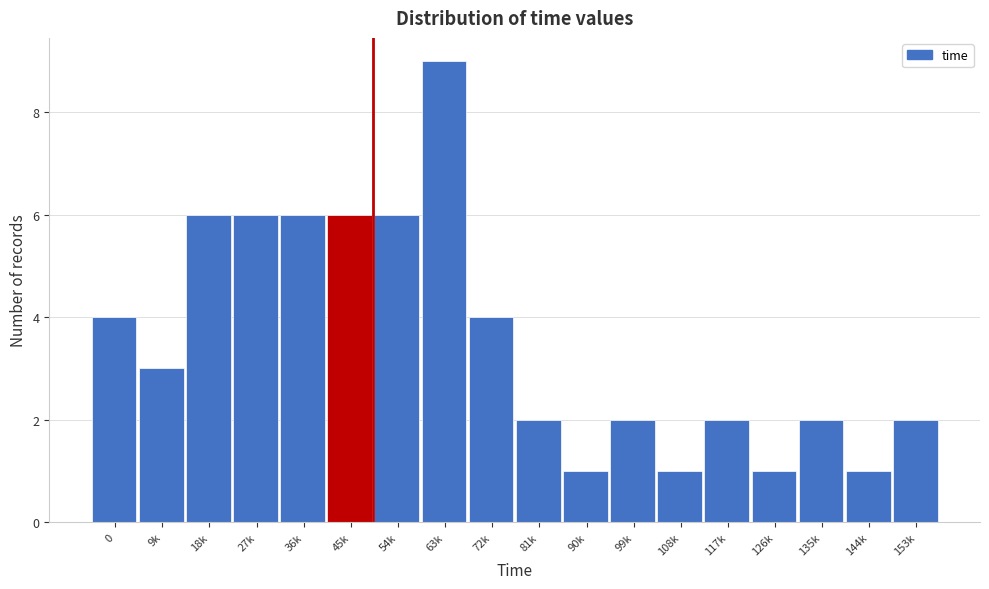

Reading left to right, extract all data points from this chart.

4	3	6	6	6	6	6	9	4	2	1	2	1	2	1	2	1	2